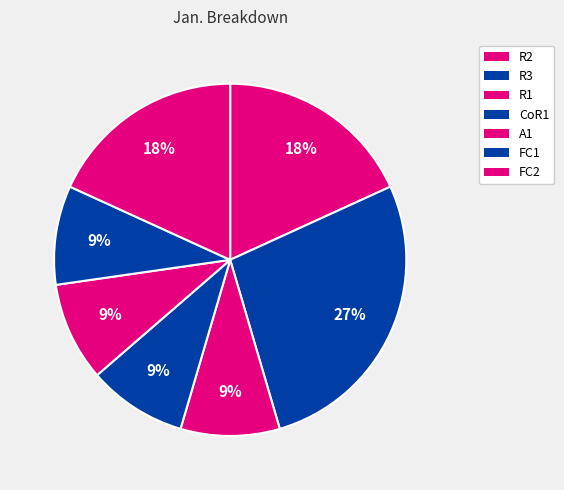

Is there a majority slice in this chart?

No